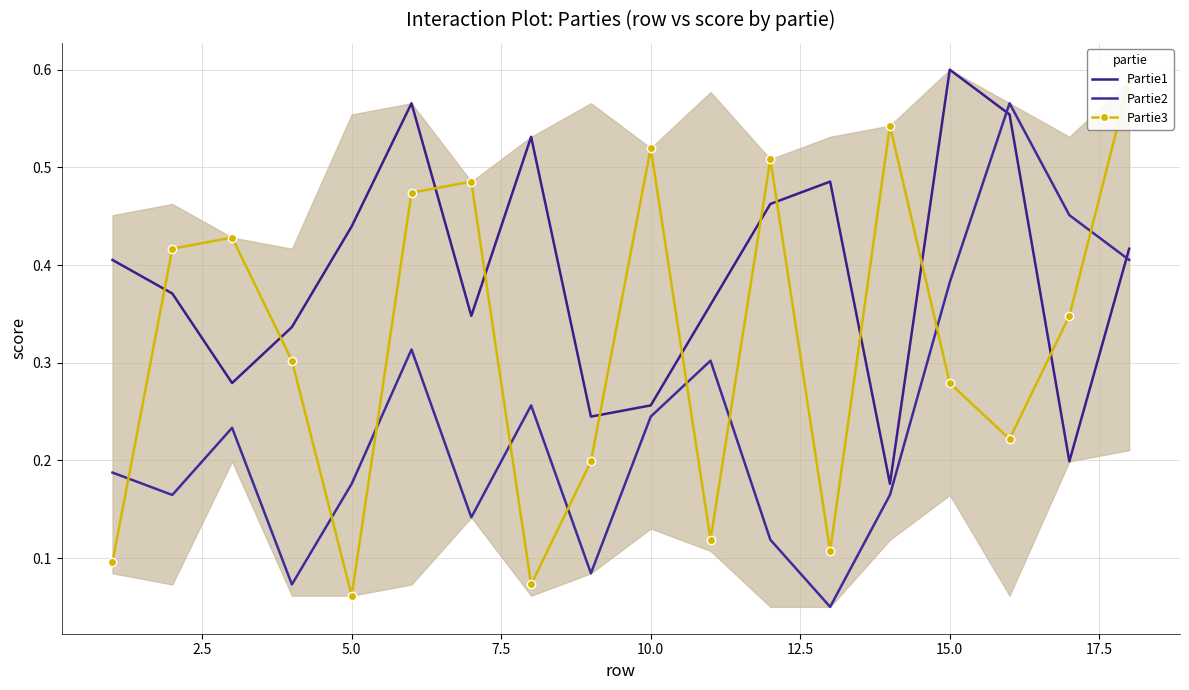

Read the Partie2 value at 5.0.

0.2